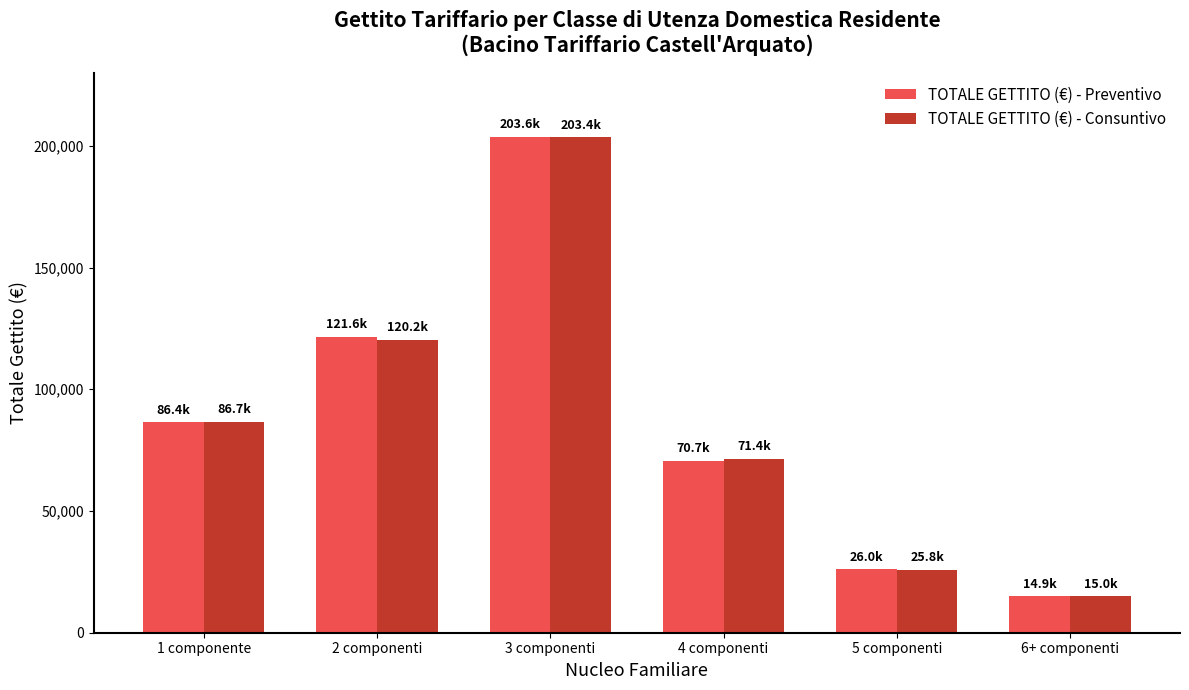

What is the value of the TOTALE GETTITO (€) - Preventivo bar at the 1st from the left?

86350.9